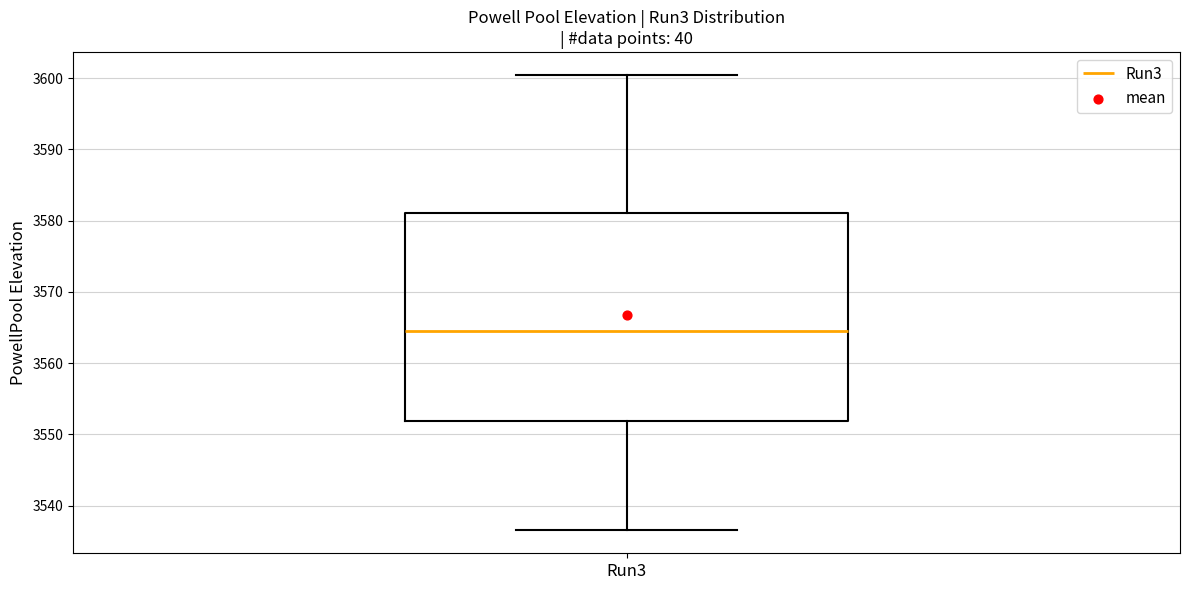

Read this box plot against the y-axis: the position of the median line, the range covered by the box, and the ends of both whiskers. The values are not printed on the chart, so give them approximately, as read against the axis.

median 3565, box 3552 to 3581, whiskers 3537 to 3600